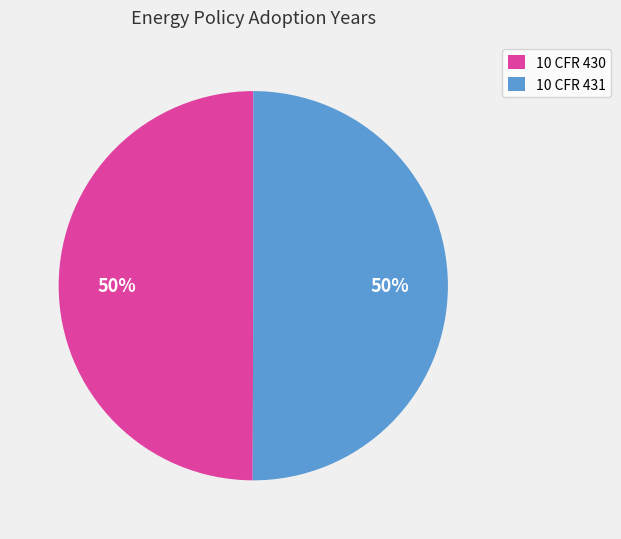

To the nearest percent, what is the combined percentage of 10 CFR 431 and 10 CFR 430?

100%